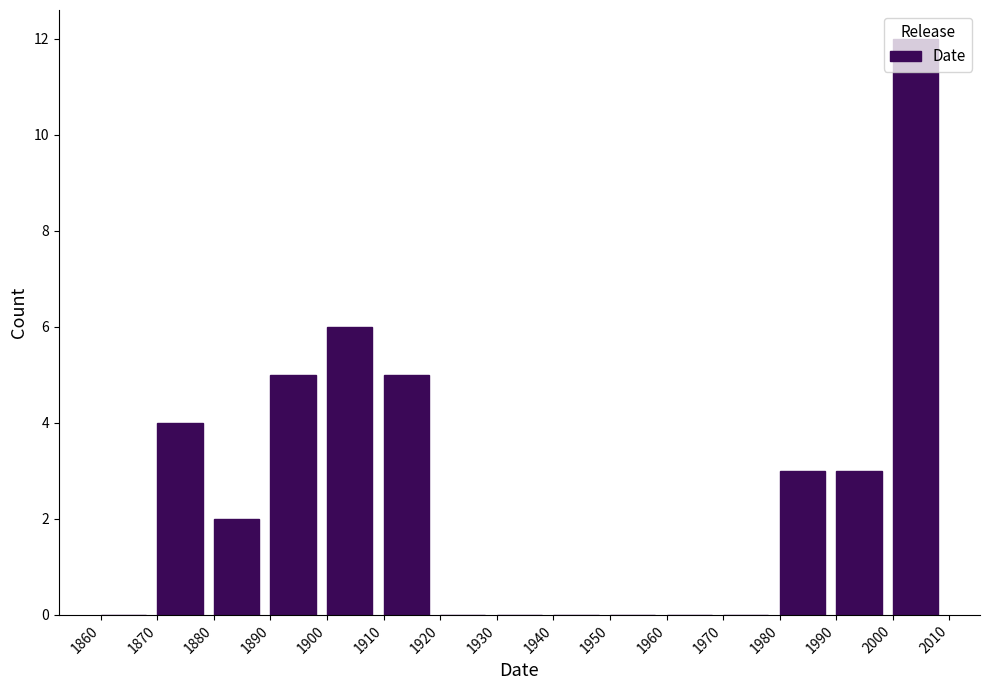

Reading left to right, list every bar in this chart as the range it spans on the x-axis followed by its height. The values are not printed on the chart, so give them approximately, as read against the axis.

1860 to 1870: 0
1870 to 1880: 4
1880 to 1890: 2
1890 to 1900: 5
1900 to 1910: 6
1910 to 1920: 5
1920 to 1930: 0
1930 to 1940: 0
1940 to 1950: 0
1950 to 1960: 0
1960 to 1970: 0
1970 to 1980: 0
1980 to 1990: 3
1990 to 2000: 3
2000 to 2010: 12